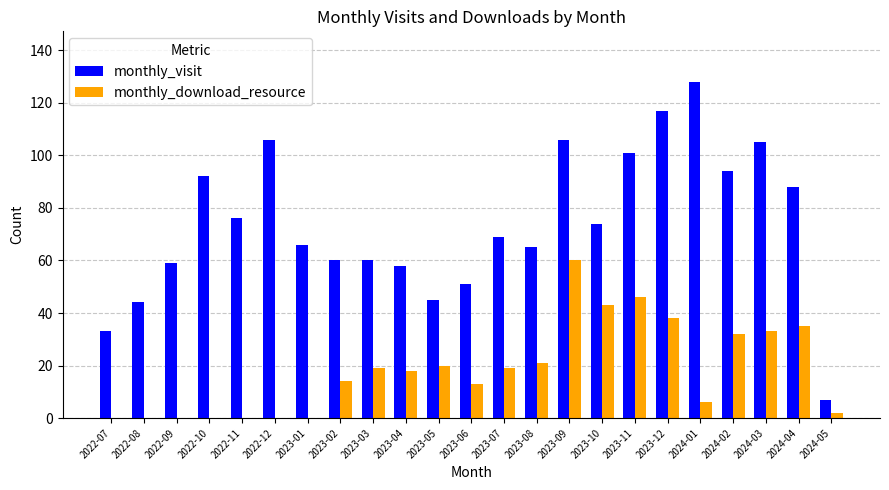

What is the sum of the monthly_download_resource values at 2023-04 and 2022-12?

18